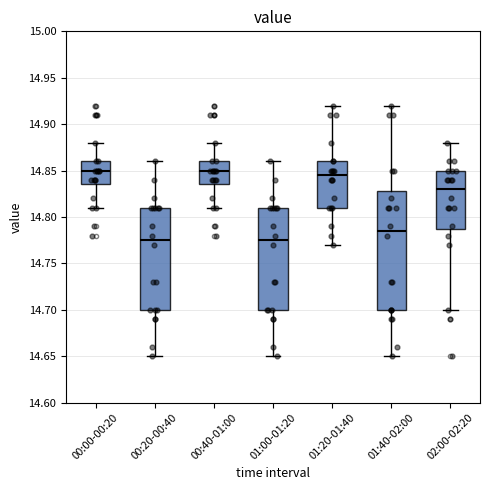

Reading left to right, transcribe this box plot: for each box, give where its median line is, the range the box spans, and where its two whiskers end, as read against the y-axis. The values are not printed on the chart, so give them approximately, as read against the axis.

00:00-00:20: median 14.850, box 14.835 to 14.860, whiskers 14.810 to 14.880
00:20-00:40: median 14.775, box 14.700 to 14.810, whiskers 14.650 to 14.860
00:40-01:00: median 14.850, box 14.835 to 14.860, whiskers 14.810 to 14.880
01:00-01:20: median 14.775, box 14.700 to 14.810, whiskers 14.650 to 14.860
01:20-01:40: median 14.845, box 14.810 to 14.860, whiskers 14.770 to 14.920
01:40-02:00: median 14.785, box 14.700 to 14.830, whiskers 14.650 to 14.920
02:00-02:20: median 14.830, box 14.790 to 14.850, whiskers 14.700 to 14.880